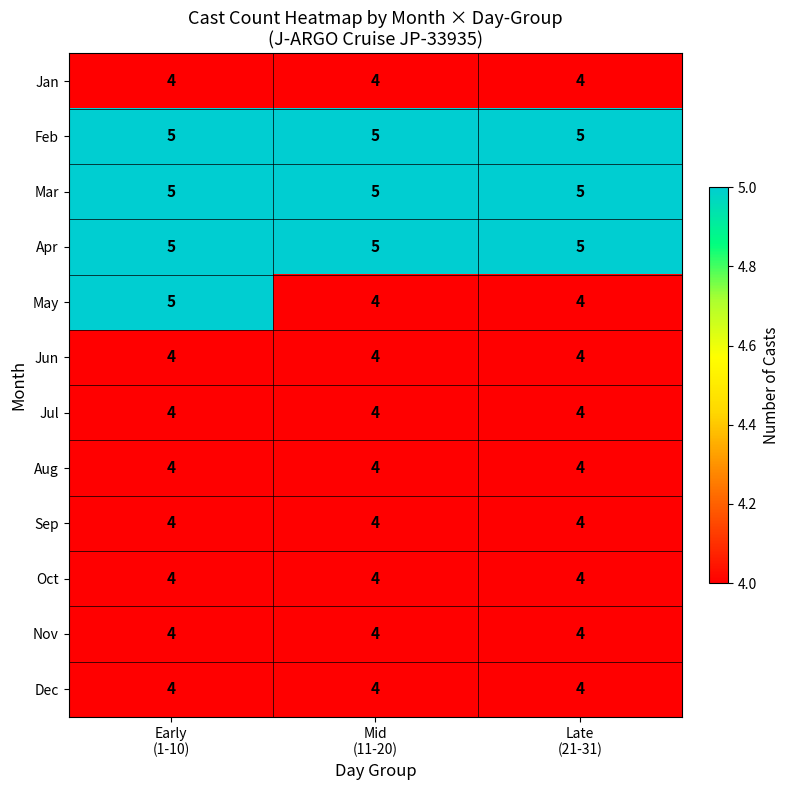

What is the average value of the Jul series?

4